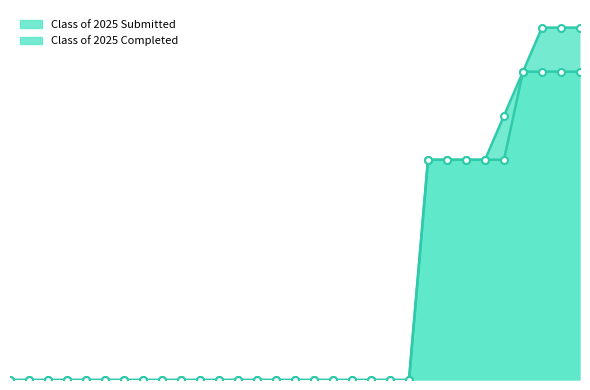

True or false: Class of 2025 Submitted has more than 2 points higher than both neighbors.

False